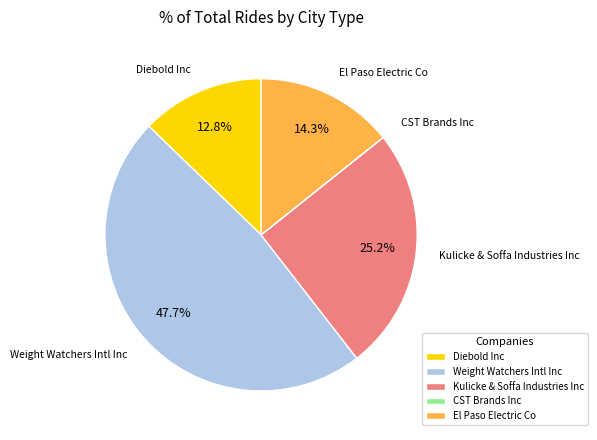

What is the ratio of the value at Weight Watchers Intl Inc to the value at Diebold Inc?

3.7